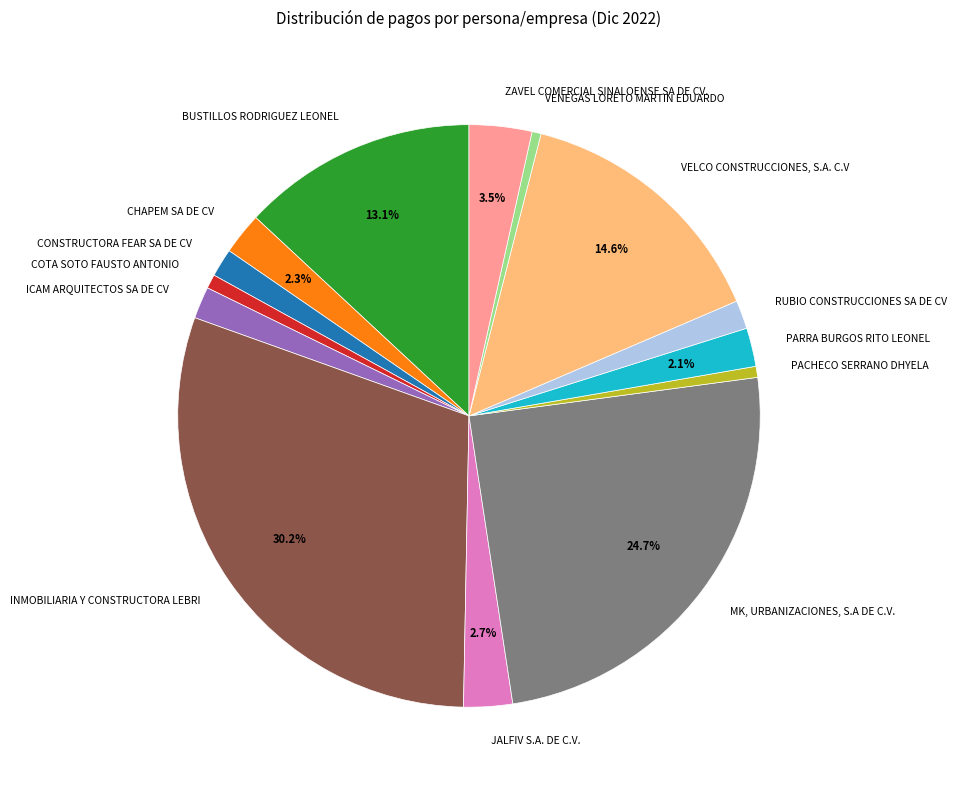

Which has a higher value, INMOBILIARIA Y CONSTRUCTORA LEBRI or COTA SOTO FAUSTO ANTONIO?

INMOBILIARIA Y CONSTRUCTORA LEBRI